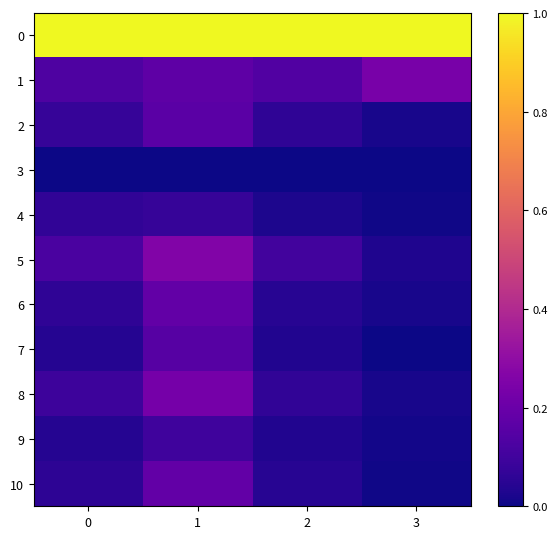

What is the spread (max minus min) of values at 2?

1.0